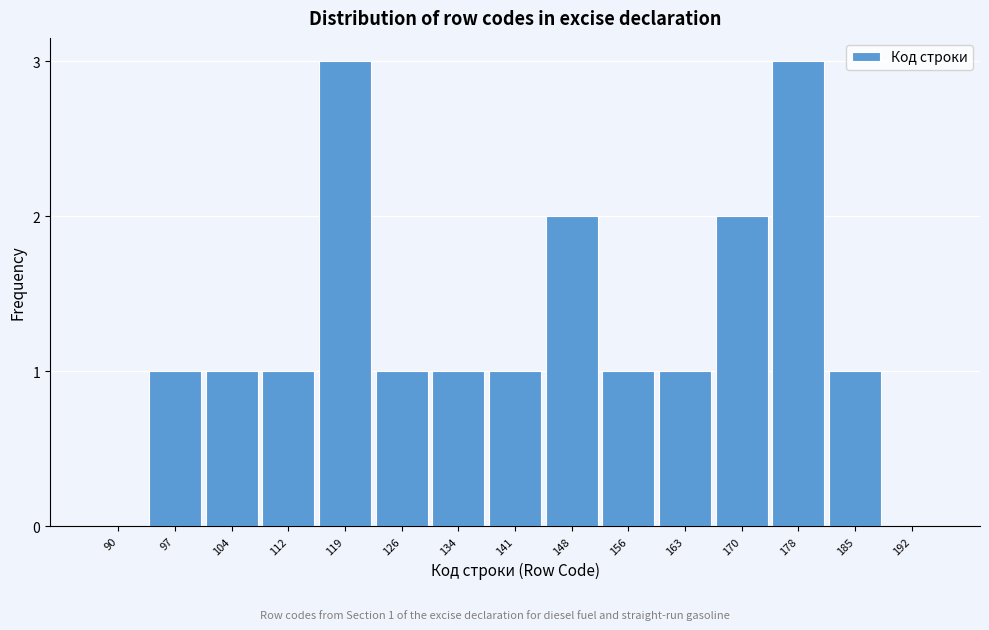

Reading right to left, extract all data points from this chart.

192=0	185=1	178=3	170=2	163=1	156=1	148=2	141=1	134=1	126=1	119=3	112=1	104=1	97=1	90=0